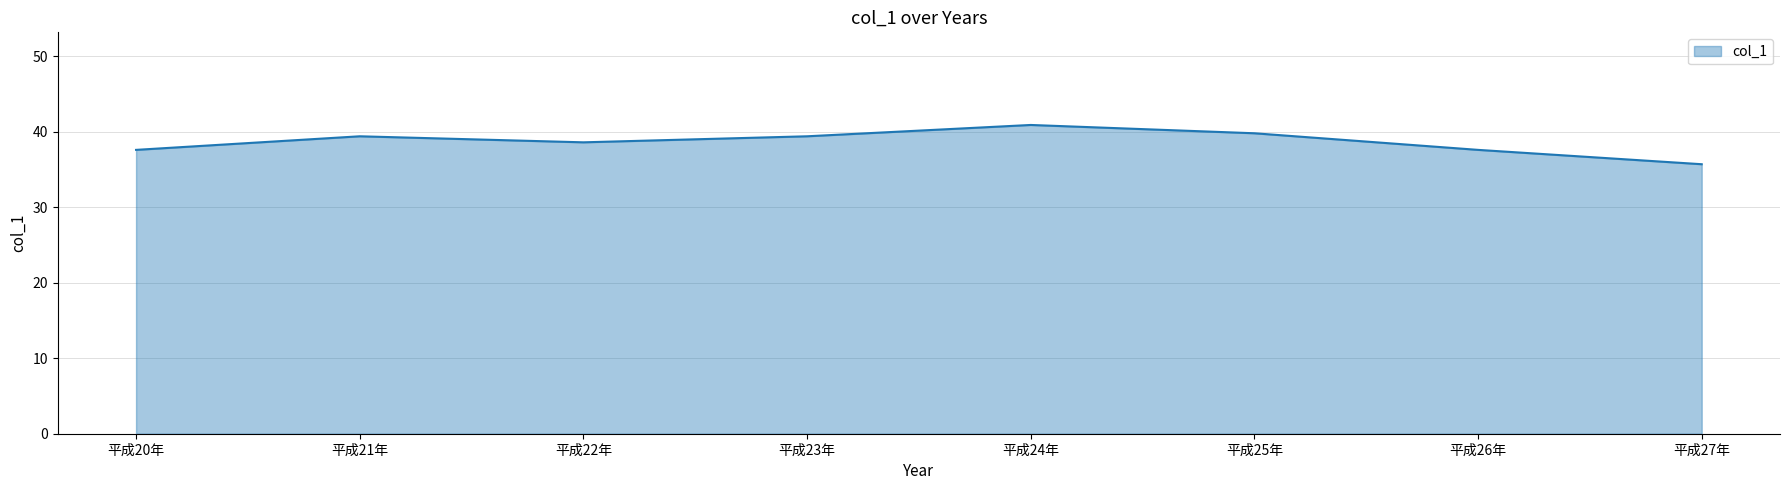

True or false: the data shows 15.1 at 平成21年.

False